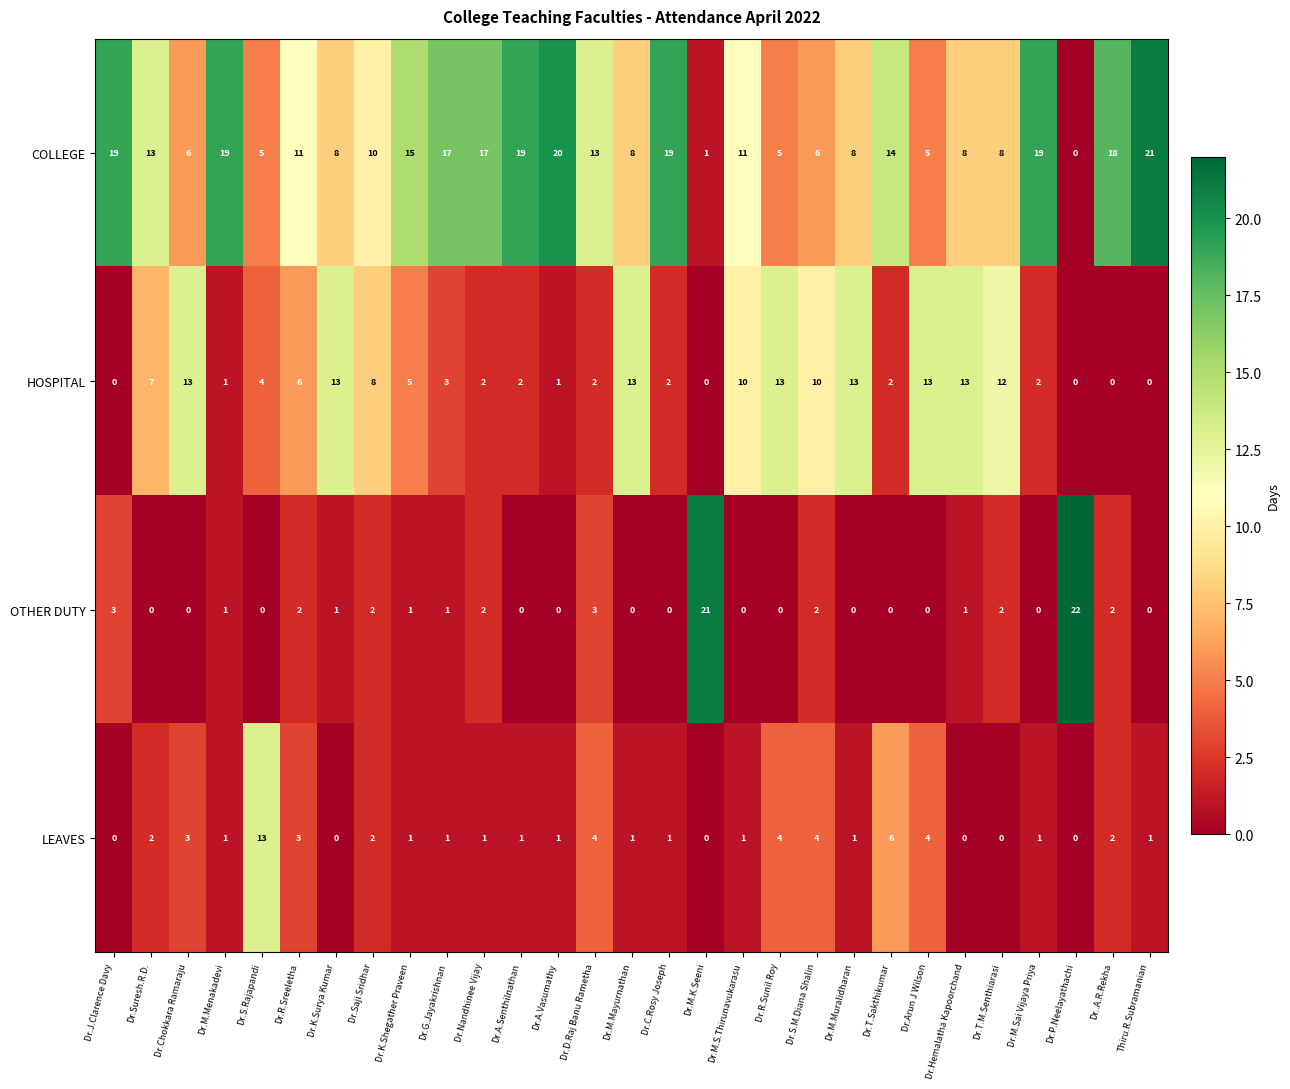

Which series has the widest spread of values?

OTHER DUTY